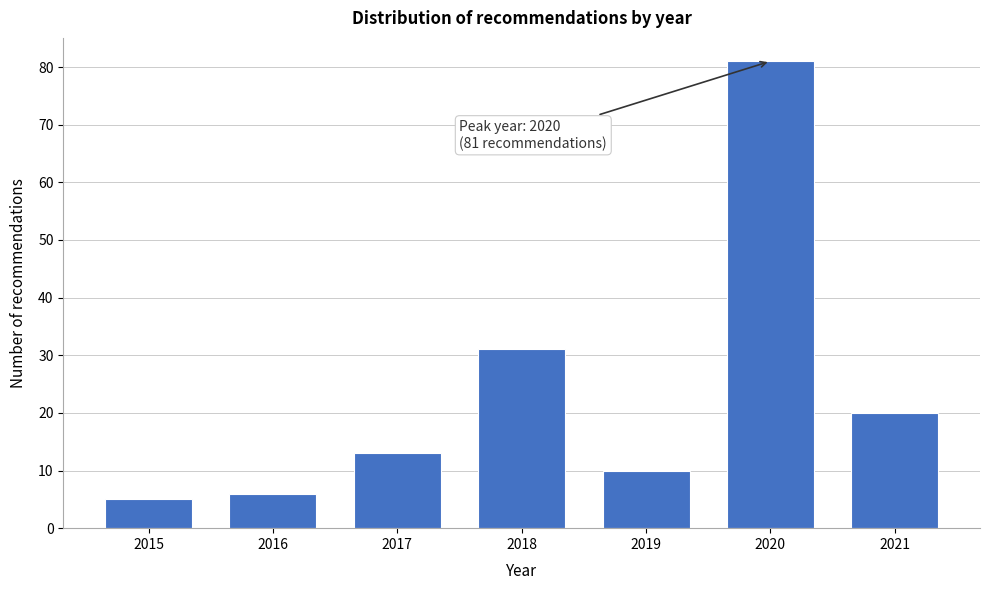

Reading right to left, list all the values displayed in this chart.

2021=20	2020=81	2019=10	2018=31	2017=13	2016=6	2015=5